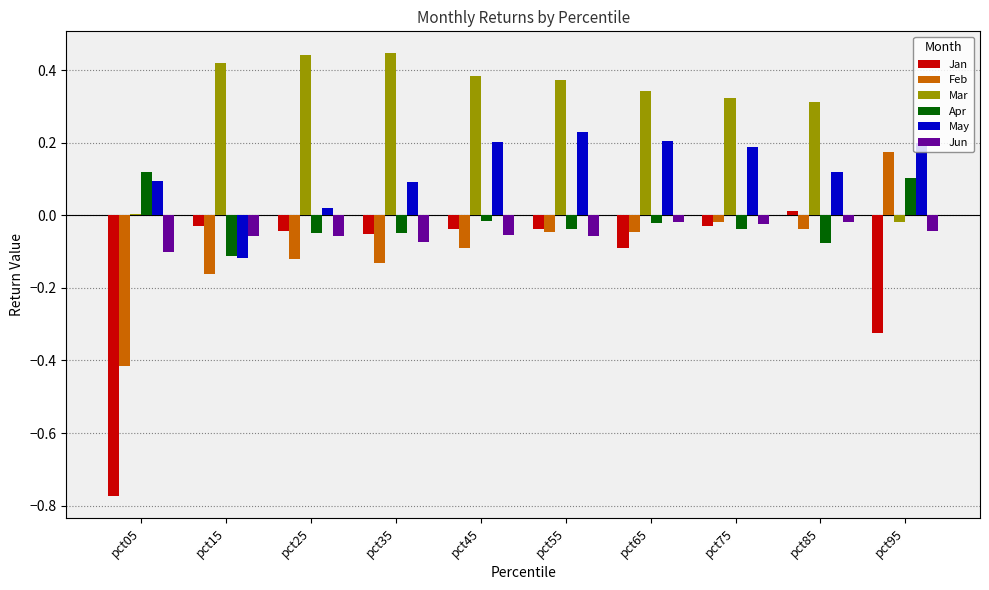

True or false: Apr has a value of -0.0 at pct65.

True